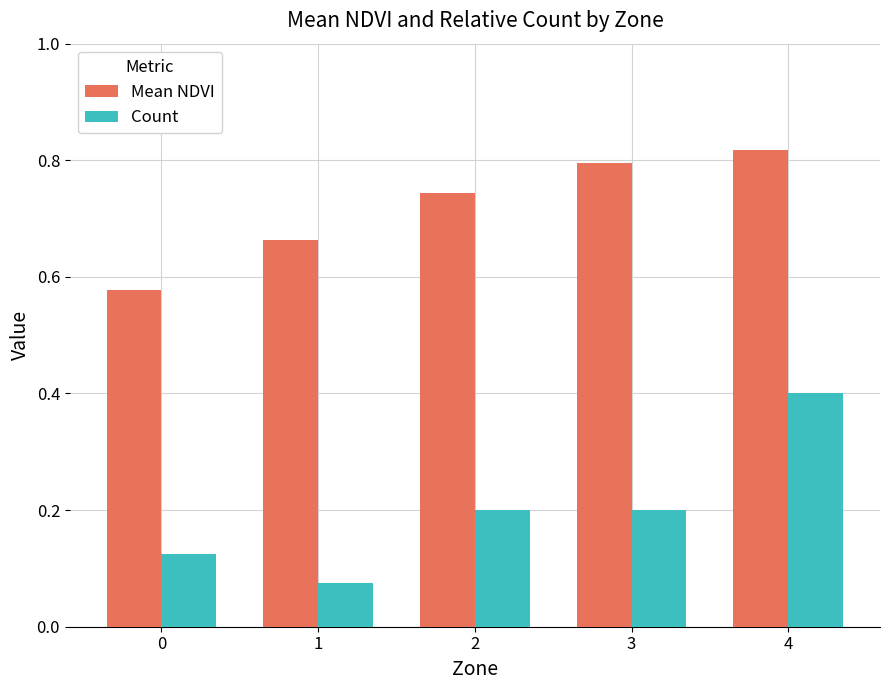

Which series has the largest total across all categories?

Mean NDVI